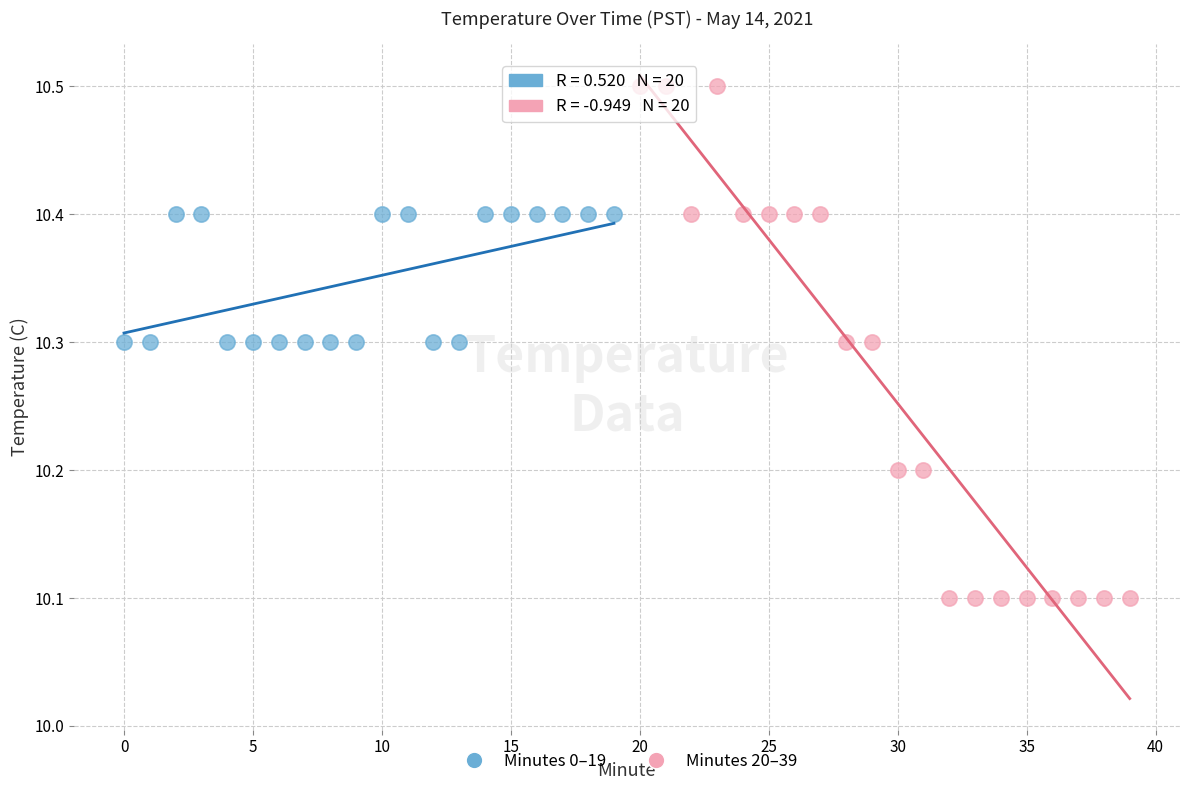

Which series has the widest spread of Y values?

Minutes 20–39